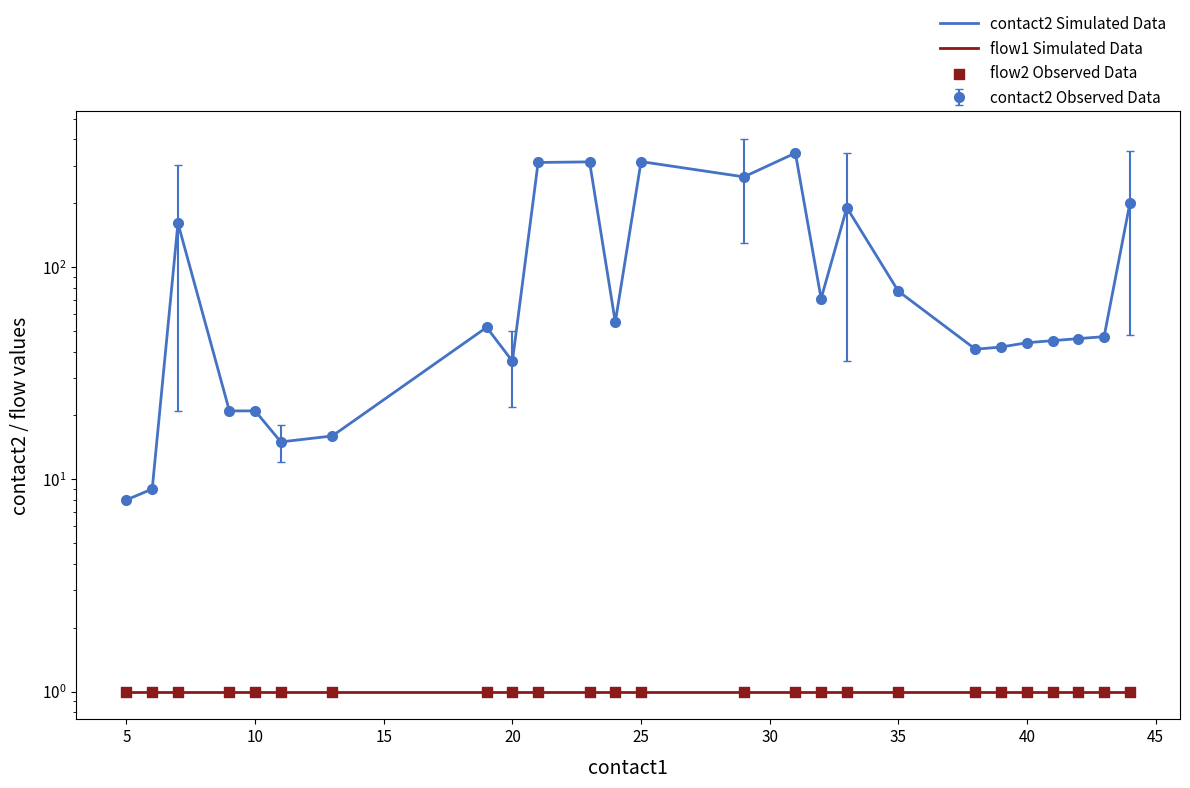

At how many categories does at least one series exceed 179?

7